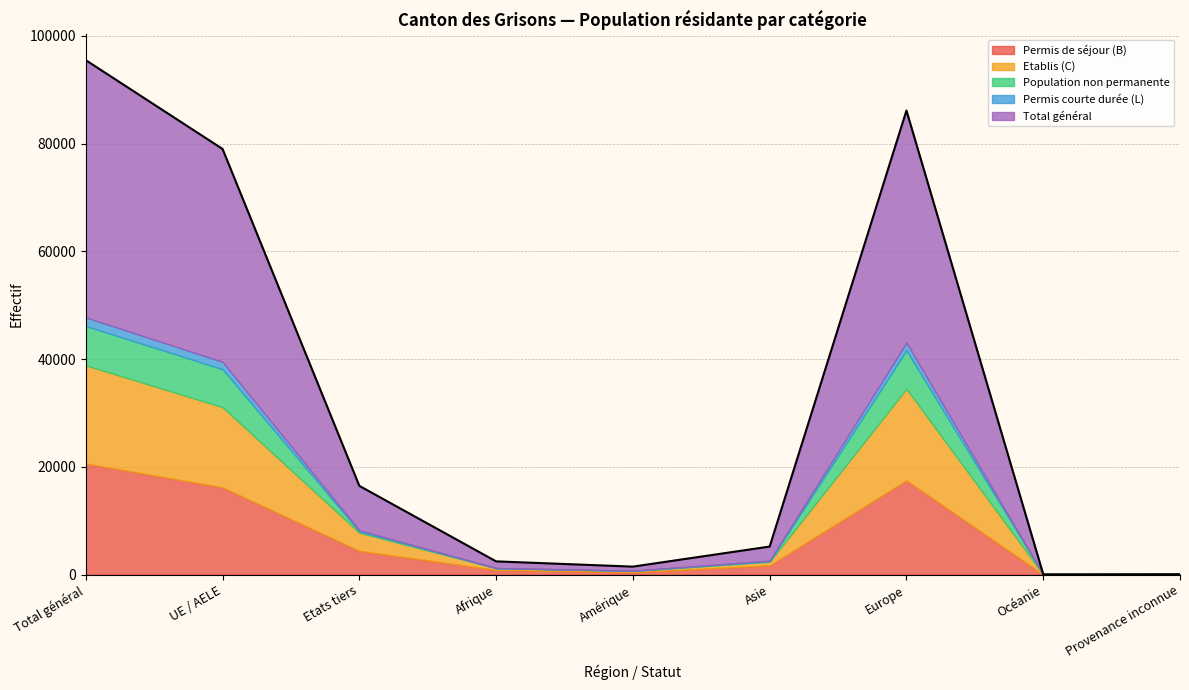

The Total général series shows 45 at Provenance inconnue. True or false?

True